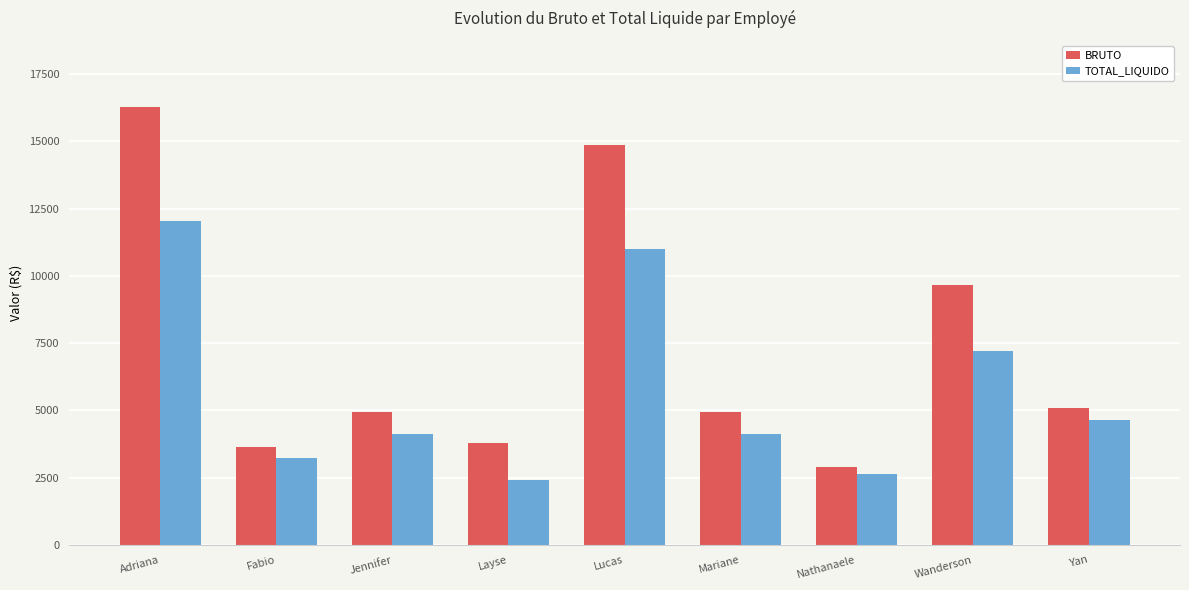

What is the value of the BRUTO bar at the 3rd from the left?

4946.7